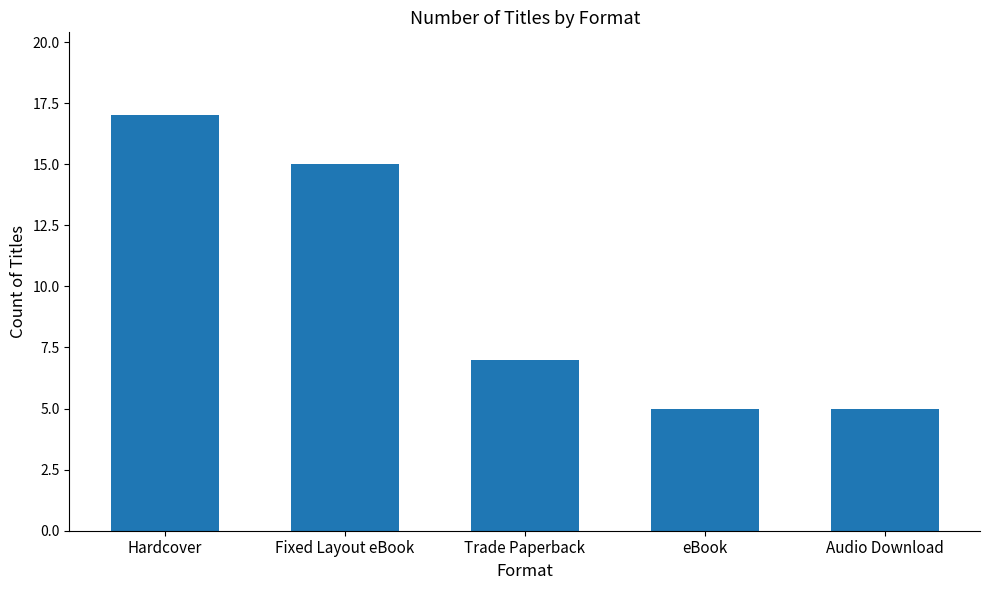

The value at Hardcover is 8. True or false?

False